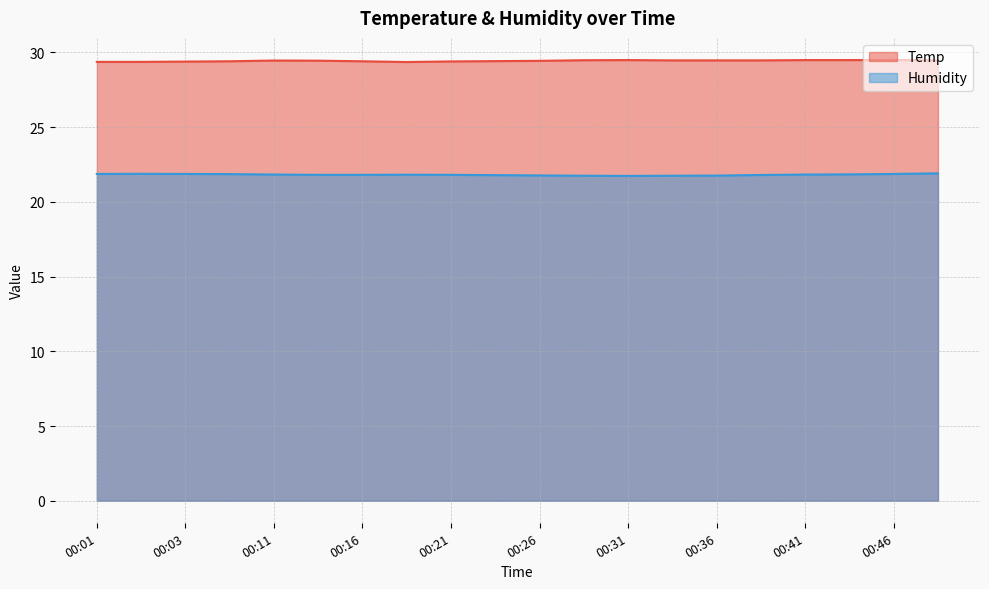

The value of Temp at 00:26 is 29.4. True or false?

True